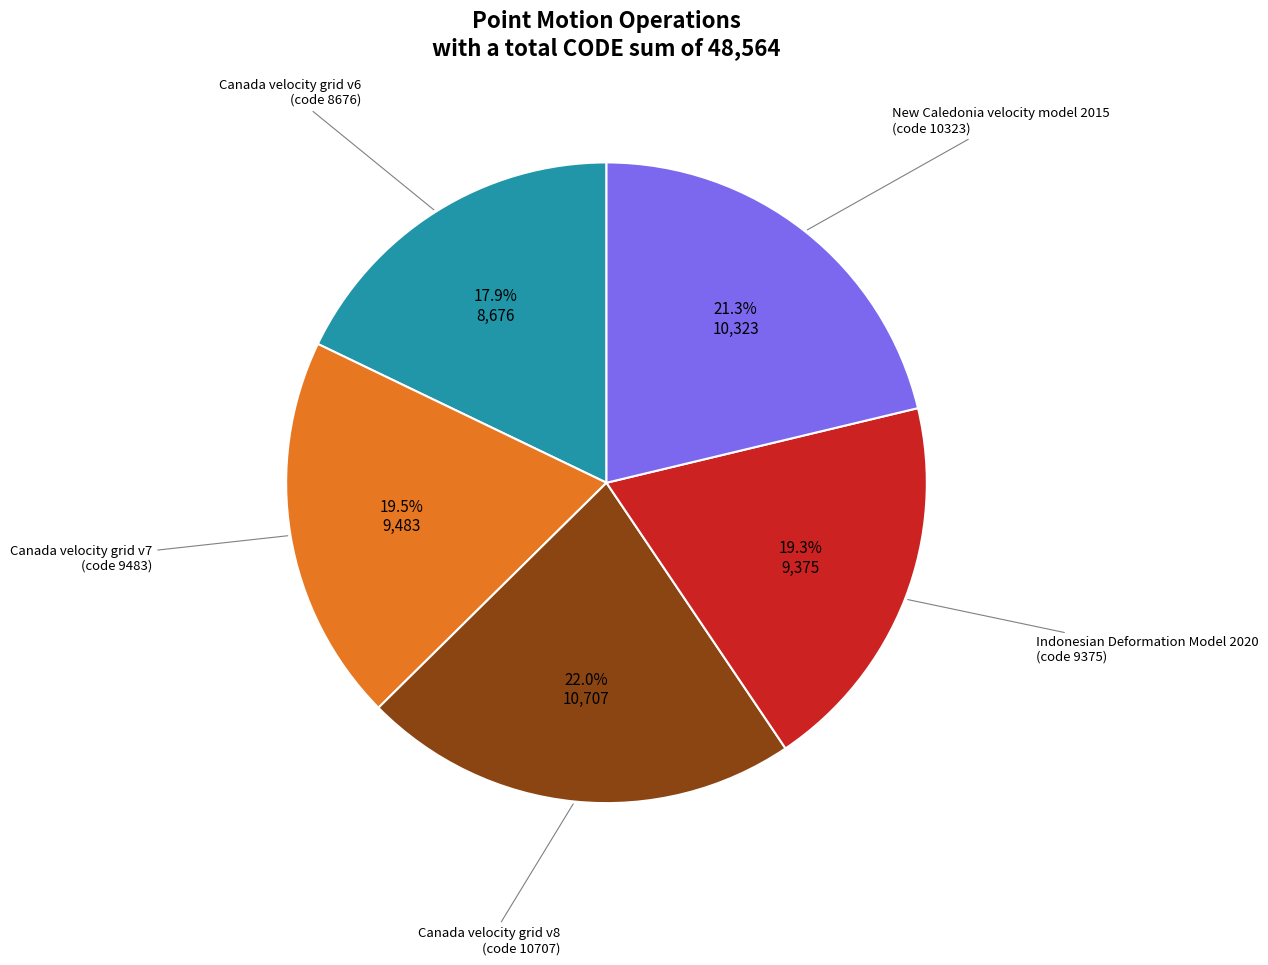

What percentage do Canada velocity grid v7 and Canada velocity grid v6 together represent?

37.4%